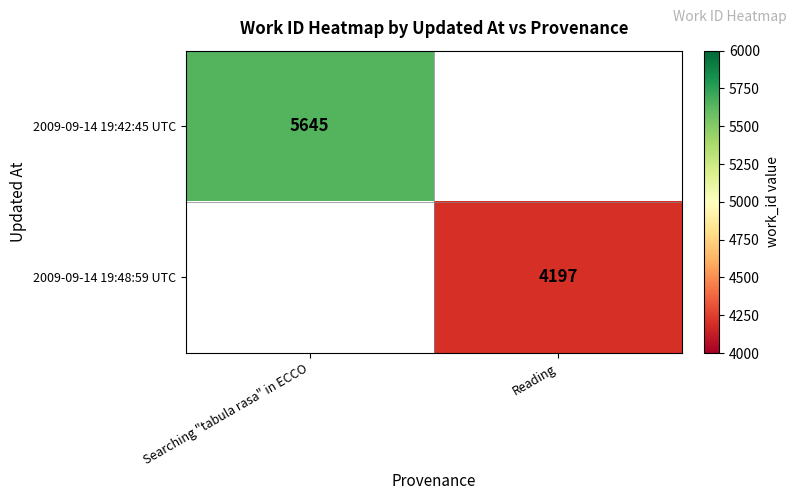

Is the value of 2009-09-14 19:42:45 UTC at Searching "tabula rasa" in ECCO greater than the value of 2009-09-14 19:48:59 UTC at Reading?

Yes